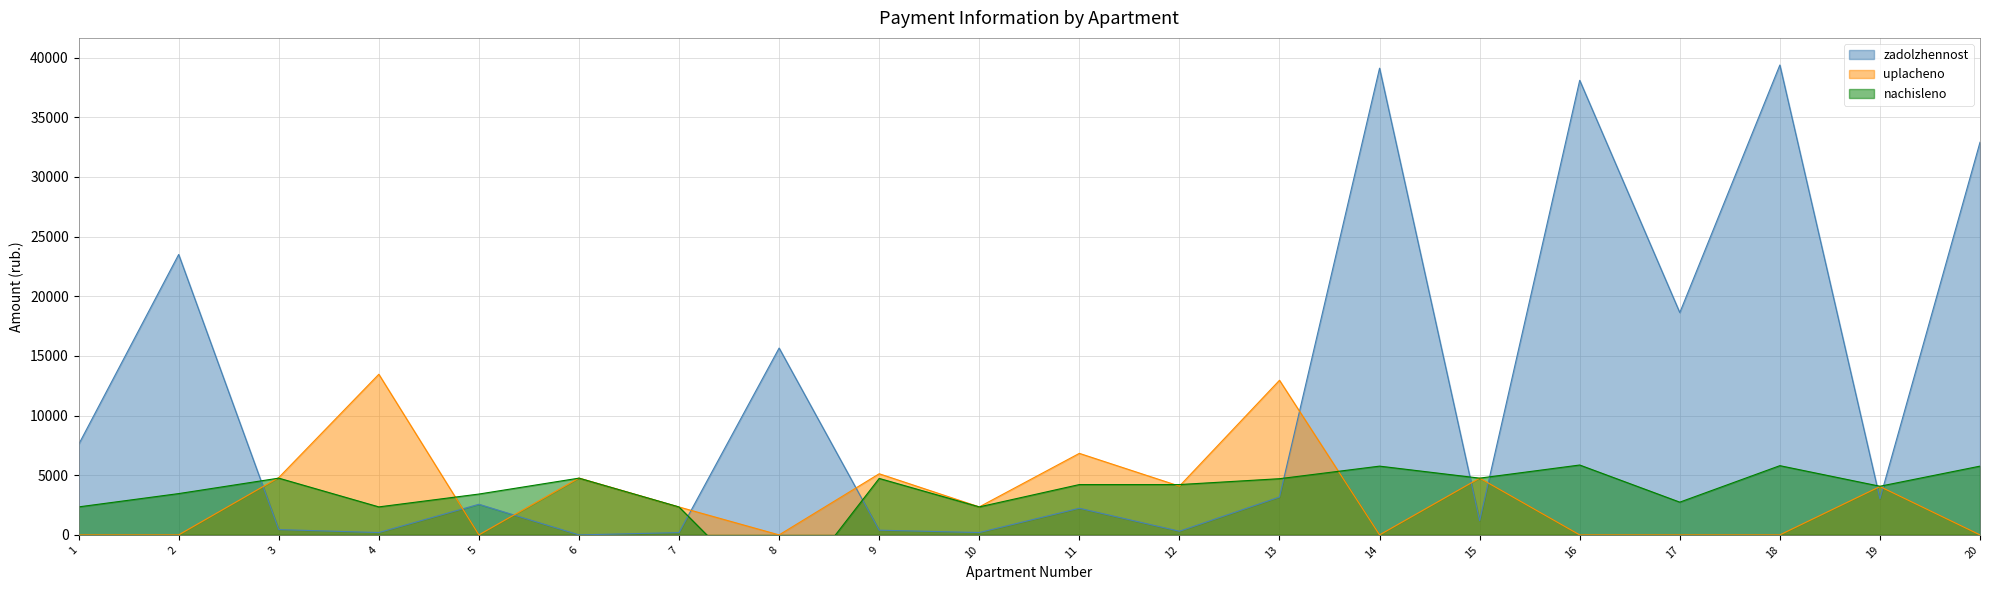

Between 14 and 13, which is larger?

14